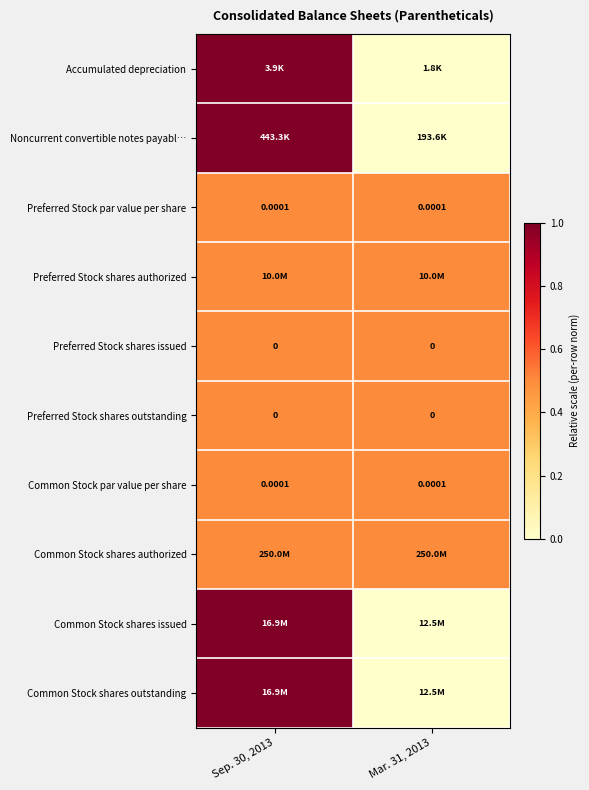

At which category does the chart reach its peak across all series?

Sep. 30, 2013